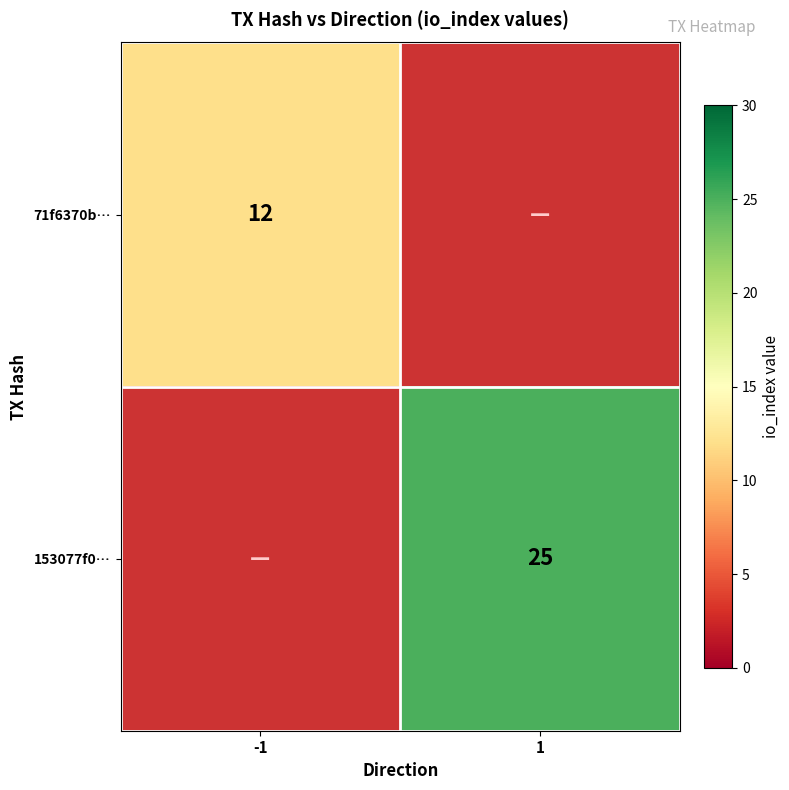

What is the minimum value shown in the chart?

12.0